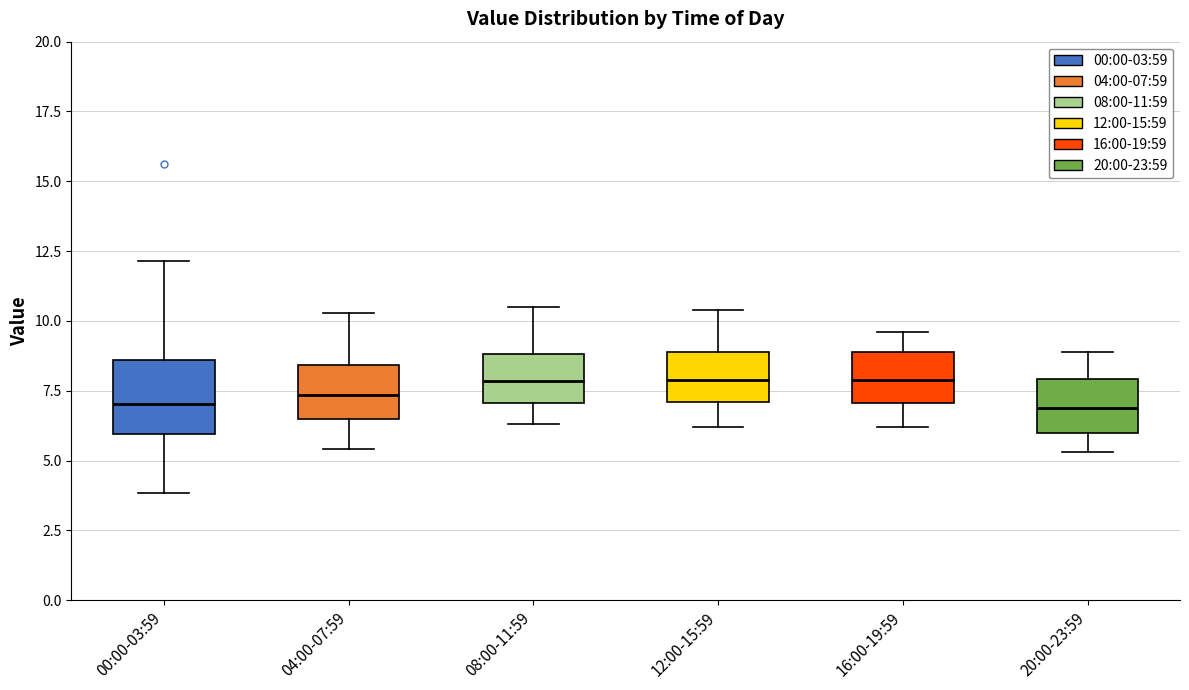

Reading left to right, transcribe this box plot: for each box, give where its median line is, the range the box spans, and where its two whiskers end, as read against the y-axis. The values are not printed on the chart, so give them approximately, as read against the axis.

00:00-03:59: median 7.0, box 6.0 to 8.5, whiskers 4.0 to 12.0
04:00-07:59: median 7.5, box 6.5 to 8.5, whiskers 5.5 to 10.5
08:00-11:59: median 8.0, box 7.0 to 9.0, whiskers 6.5 to 10.5
12:00-15:59: median 8.0, box 7.0 to 9.0, whiskers 6.0 to 10.5
16:00-19:59: median 8.0, box 7.0 to 9.0, whiskers 6.0 to 9.5
20:00-23:59: median 7.0, box 6.0 to 8.0, whiskers 5.5 to 9.0